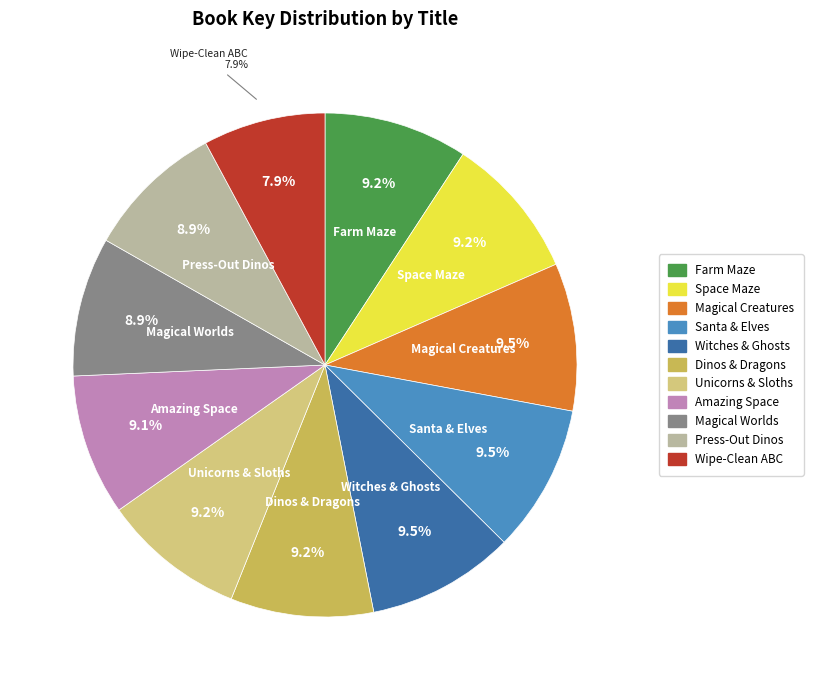

True or false: Space Maze Explorer accounts for 9% of the total.

True